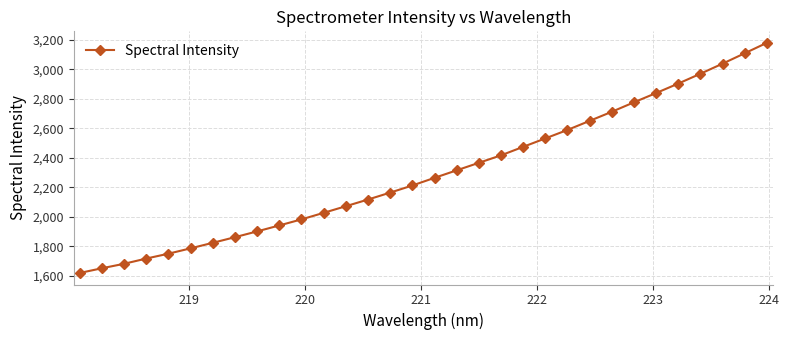

What is the difference between the maximum and minimum values?

1558.9